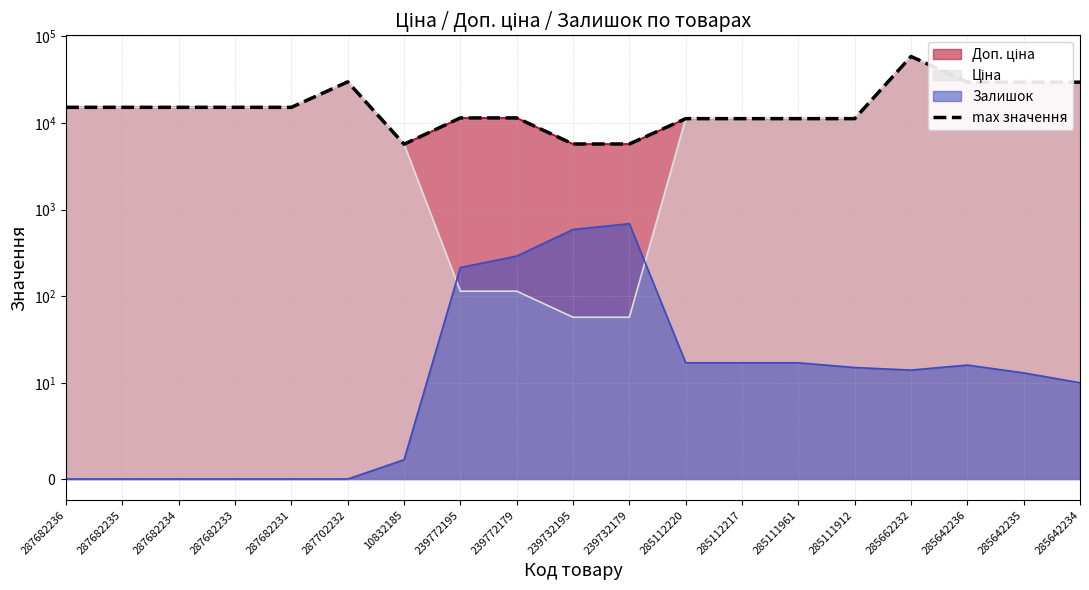

Which category has the highest value across all series?

285662232